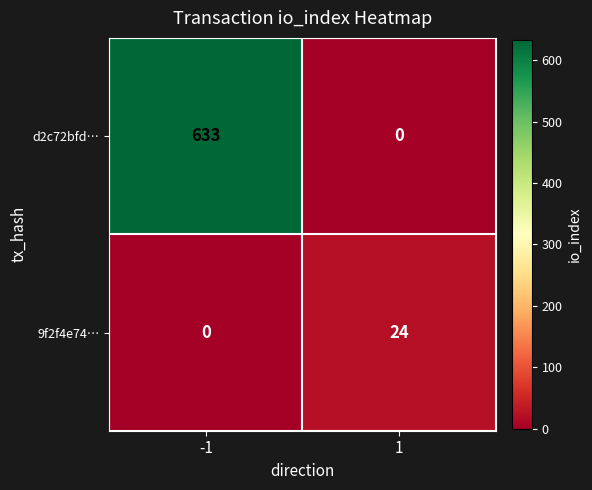

The d2c72bfd… series shows 633 at -1. True or false?

True